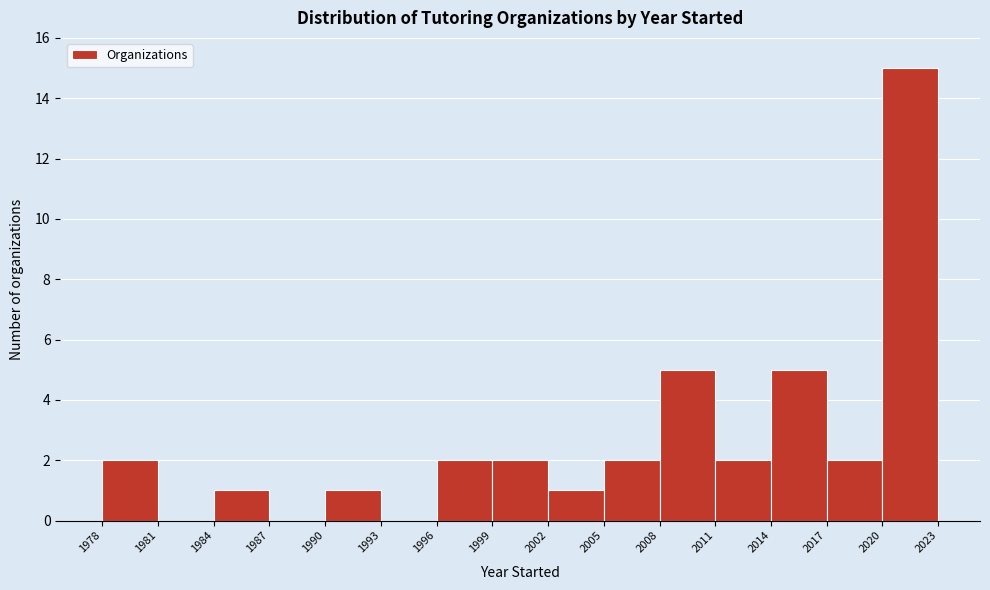

Reading left to right, list every bar in this chart as the range it spans on the x-axis followed by its height. The values are not printed on the chart, so give them approximately, as read against the axis.

1978 to 1981: 2
1981 to 1984: 0
1984 to 1987: 1
1987 to 1990: 0
1990 to 1993: 1
1993 to 1996: 0
1996 to 1999: 2
1999 to 2002: 2
2002 to 2005: 1
2005 to 2008: 2
2008 to 2011: 5
2011 to 2014: 2
2014 to 2017: 5
2017 to 2020: 2
2020 to 2023: 15